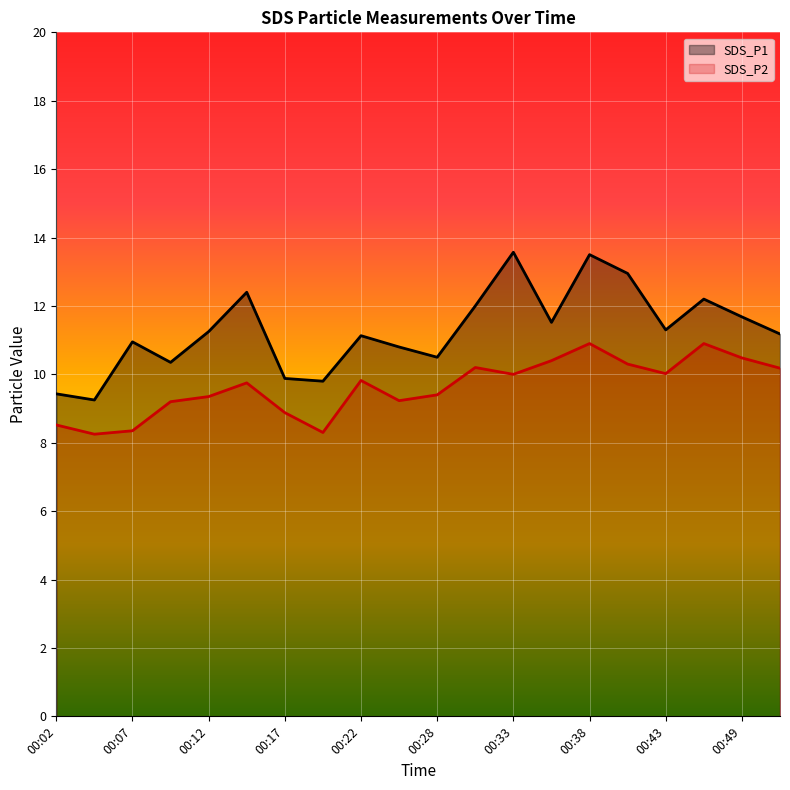

What is the average value of the SDS_P2 series?

9.6